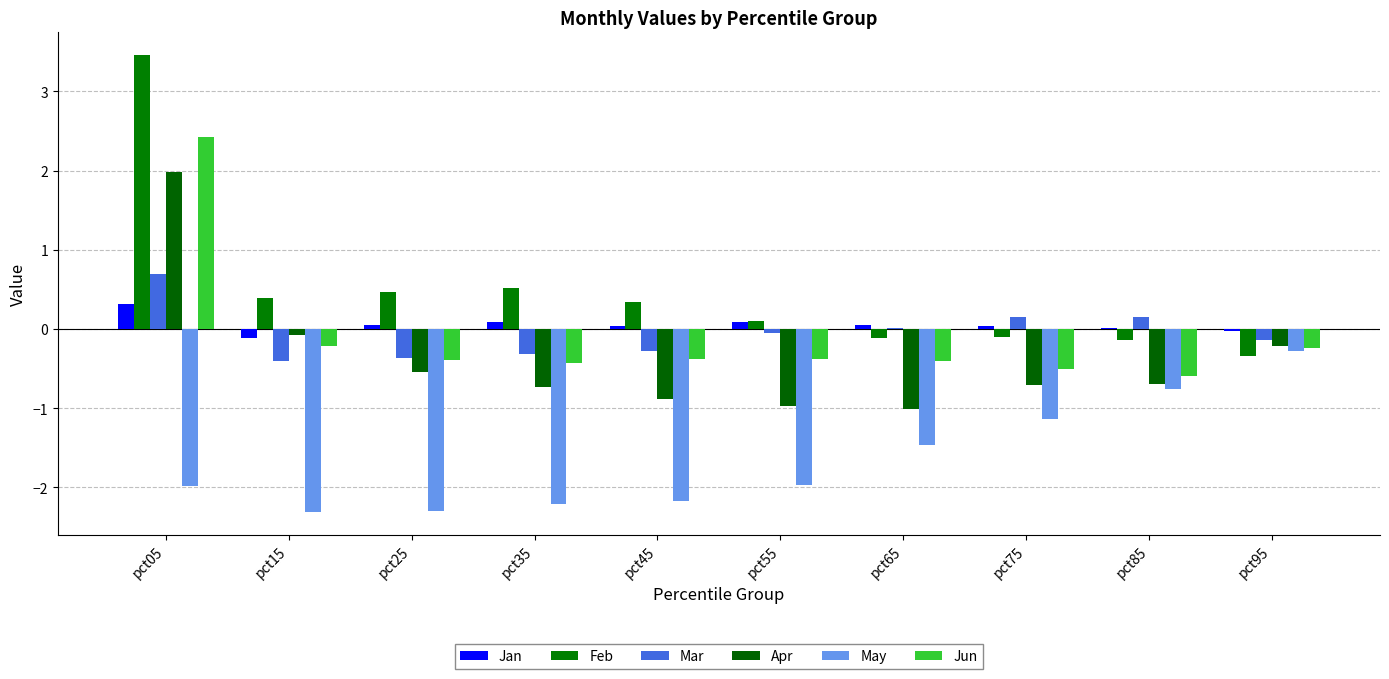

The Mar series shows 0.0 at pct65. True or false?

True